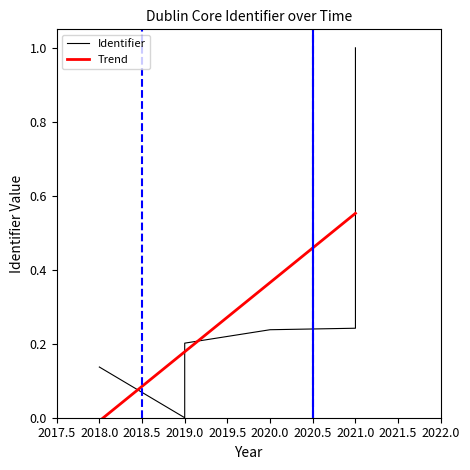

Rank the categories by value from lowest to highest.

2019, 2018, 2019, 2020, 2021, 2021